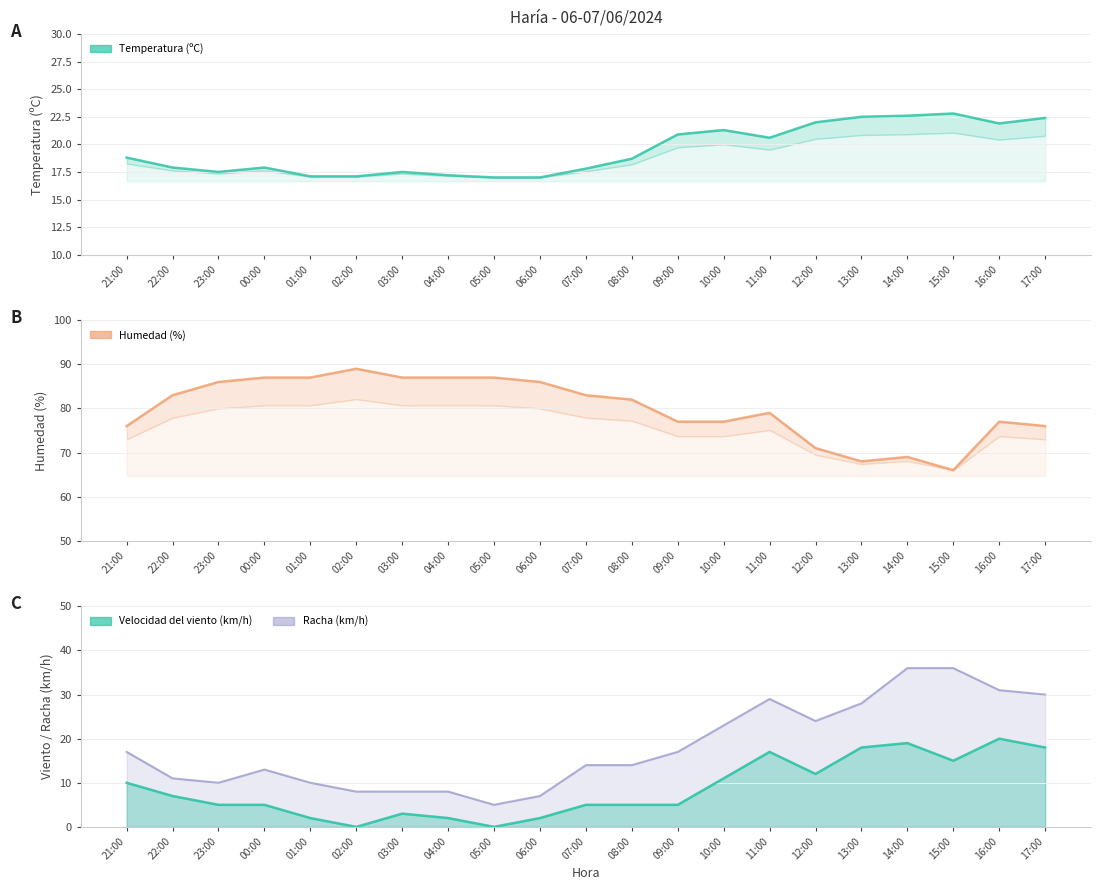

How many interior local valleys does the Racha (km/h) series have?

3